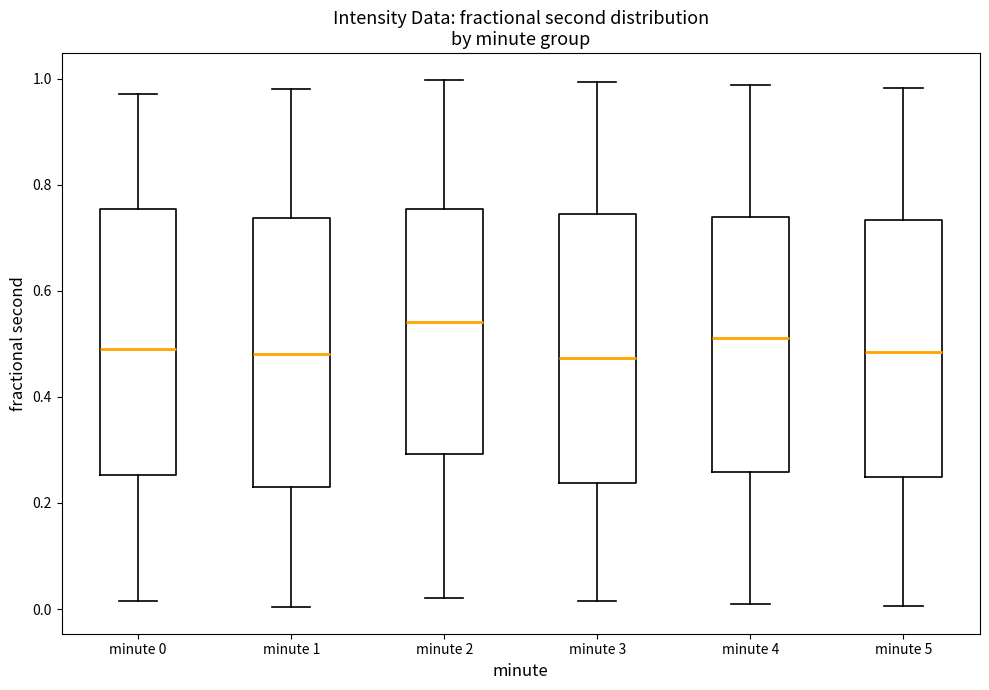

Reading left to right, read every box against the y-axis: the position of its median line, the range the box covers, and the ends of its whiskers. The values are not printed on the chart, so give them approximately, as read against the axis.

minute 0: median 0.48, box 0.26 to 0.76, whiskers 0.02 to 0.98
minute 1: median 0.48, box 0.22 to 0.74, whiskers 0.00 to 0.98
minute 2: median 0.54, box 0.30 to 0.76, whiskers 0.02 to 1.00
minute 3: median 0.48, box 0.24 to 0.74, whiskers 0.02 to 1.00
minute 4: median 0.52, box 0.26 to 0.74, whiskers 0.02 to 0.98
minute 5: median 0.48, box 0.24 to 0.74, whiskers 0.00 to 0.98